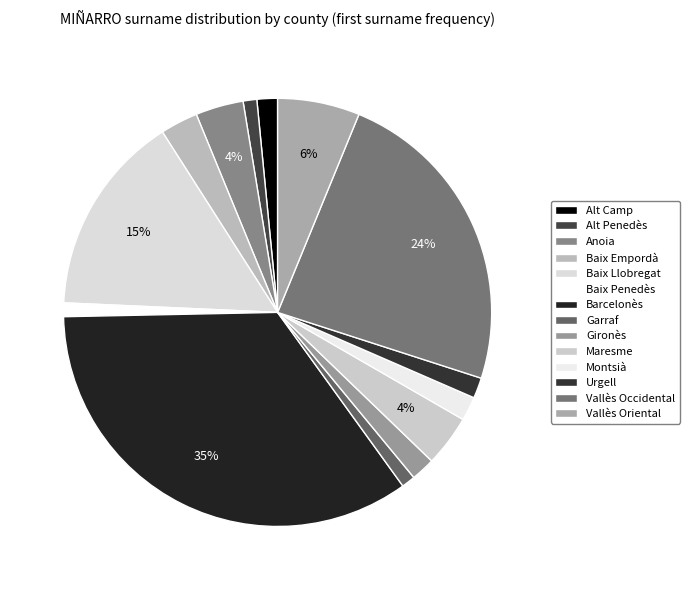

What percentage is NOT represented by Urgell?

98.4%